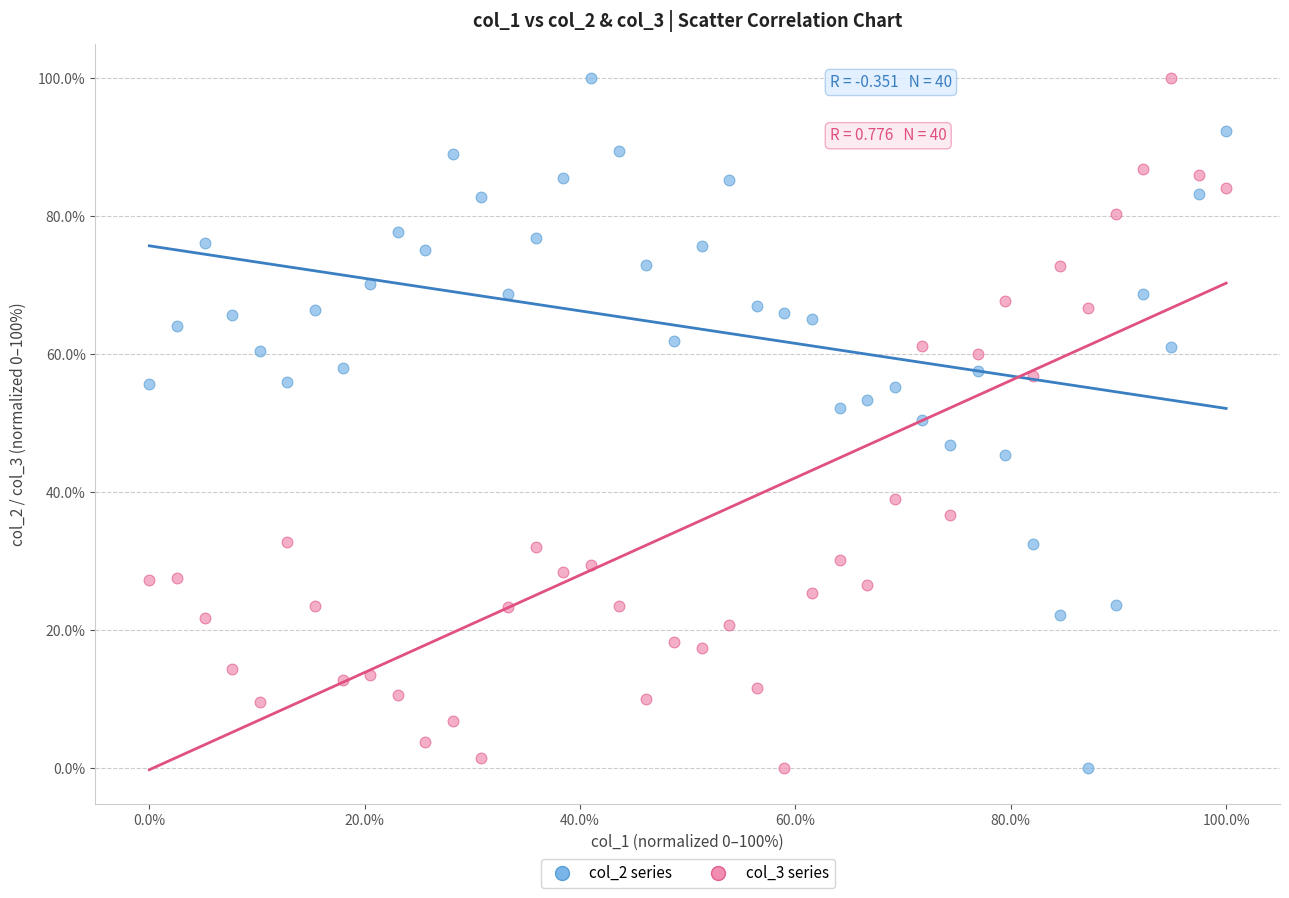

What is the X range (max minus min) for the scatter plot?

100.0